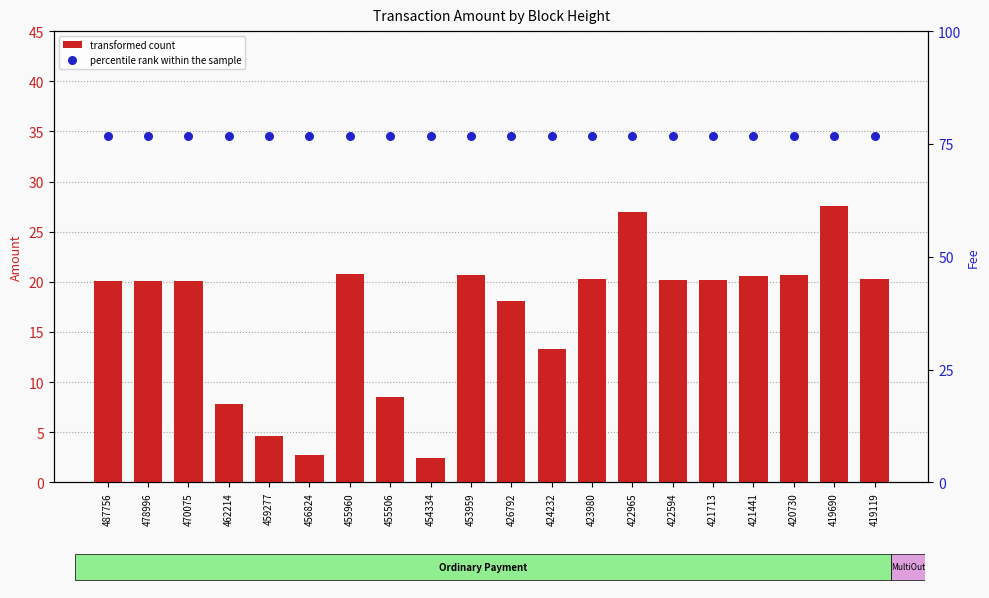

Which series has the widest spread of Y values?

transformed count